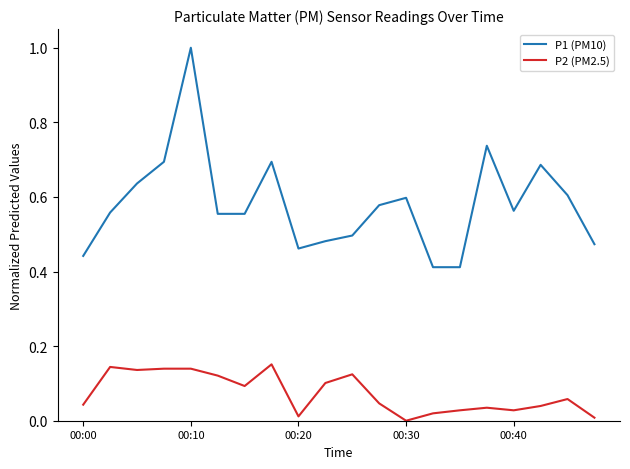

Which series has the widest spread of values?

P1 (PM10)